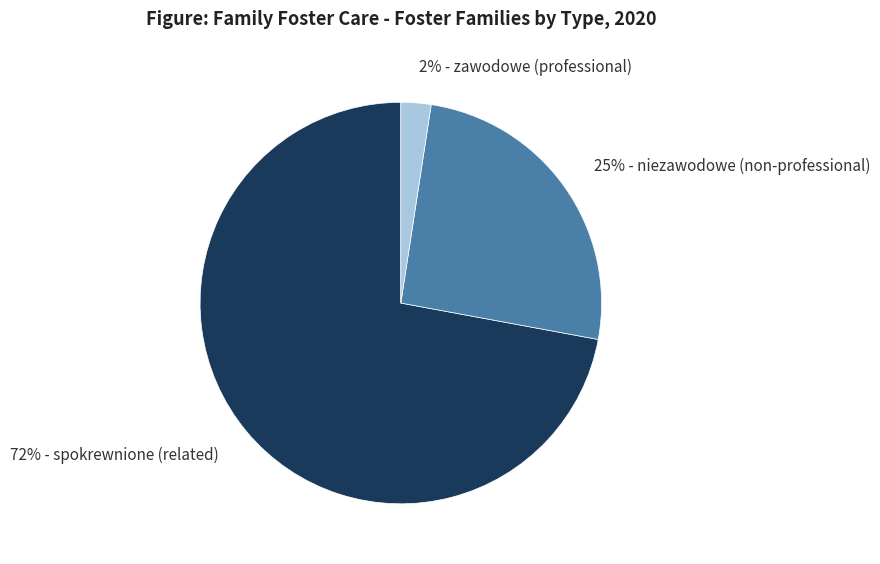

To the nearest percent, what portion does 25% - niezawodowe (non-professional) represent?

25%